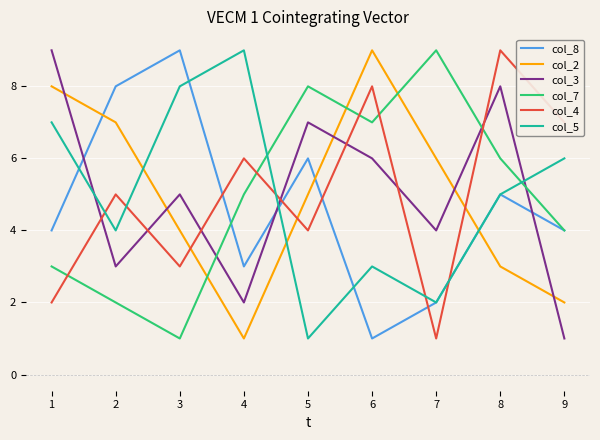

What are all the series names shown in the legend?

col_8, col_2, col_3, col_7, col_4, col_5